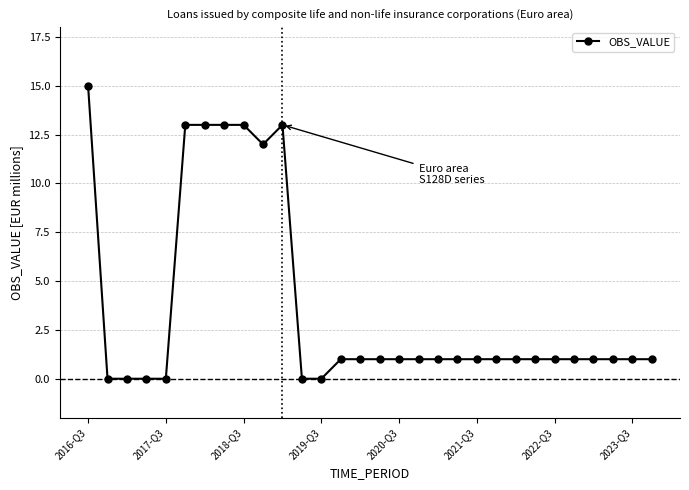

True or false: there are more than 0 points higher than both neighbors.

True